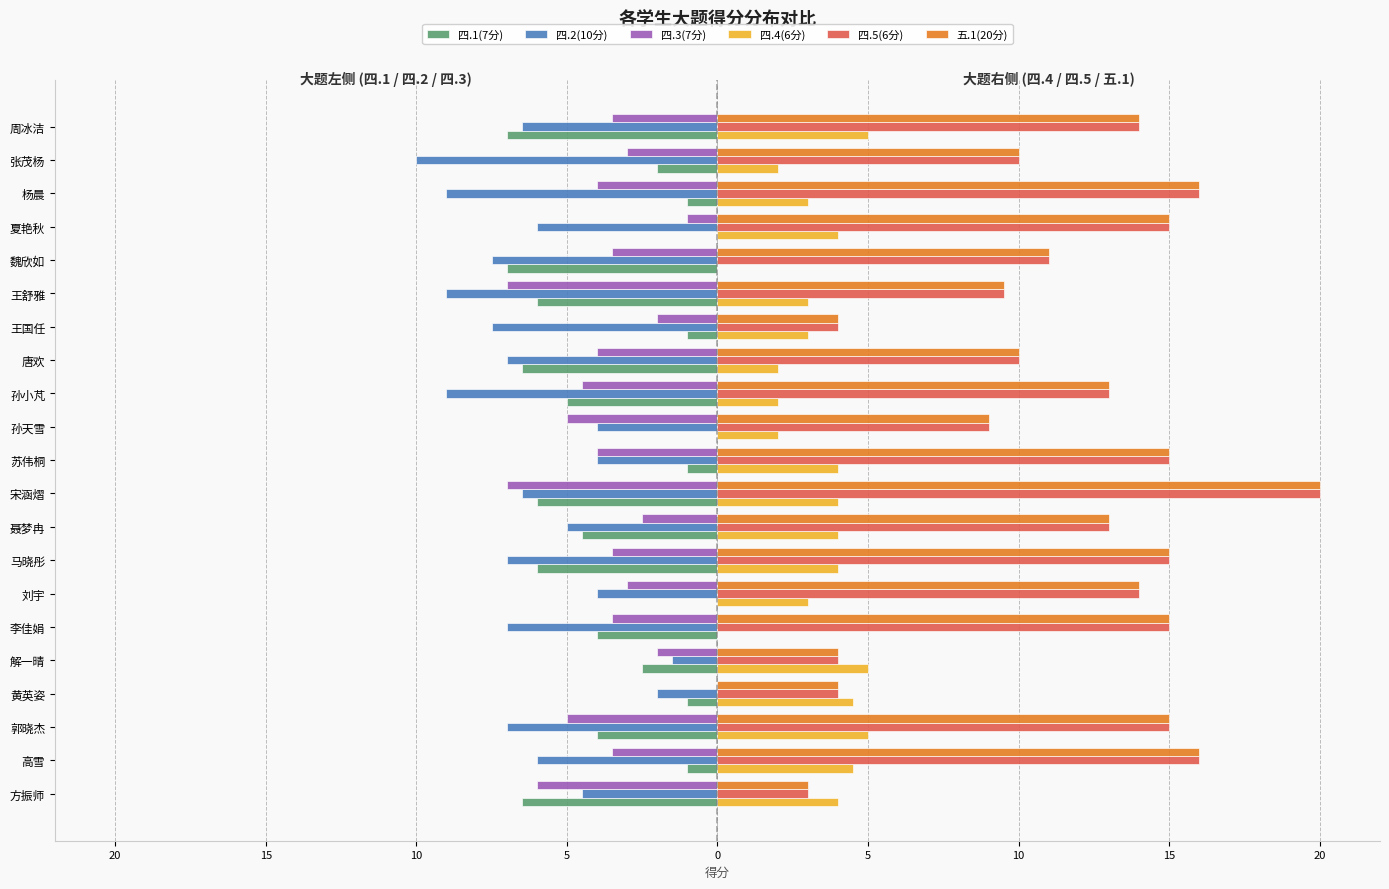

What are all the series names shown in the legend?

四.1(7分), 四.2(10分), 四.3(7分), 四.4(6分), 四.5(6分), 五.1(20分)